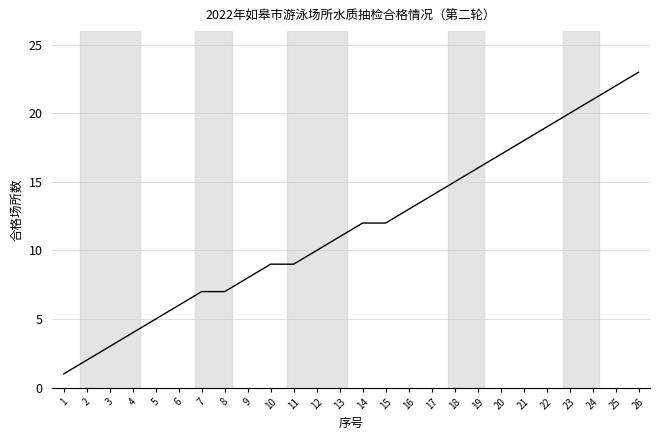

Does the chart have visible grid lines?

Yes